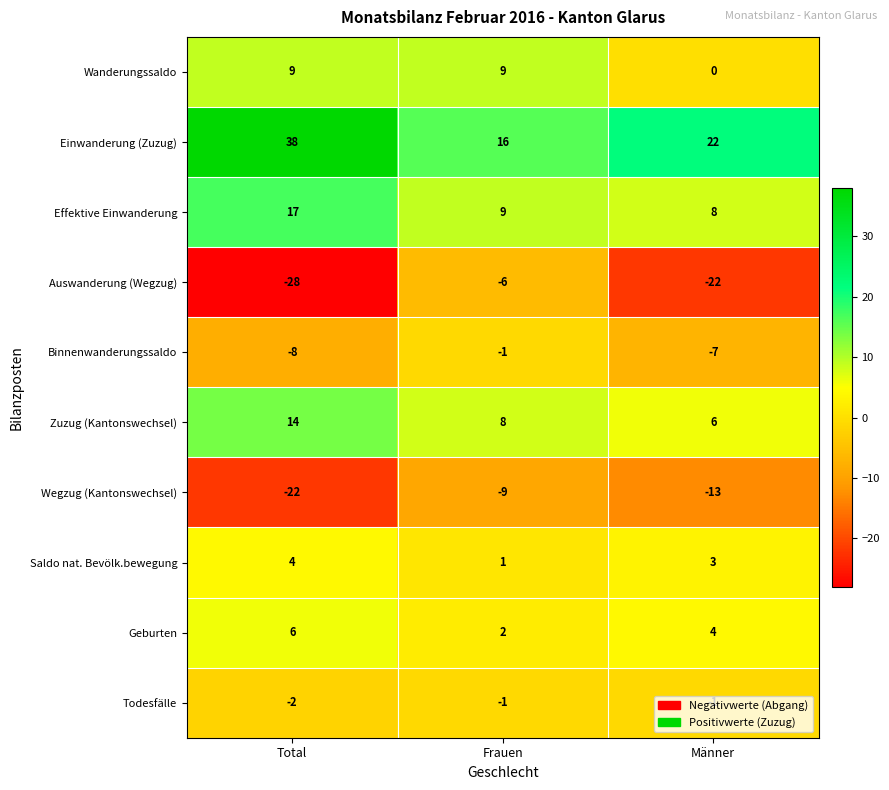

Count the number of categories in the chart.

3